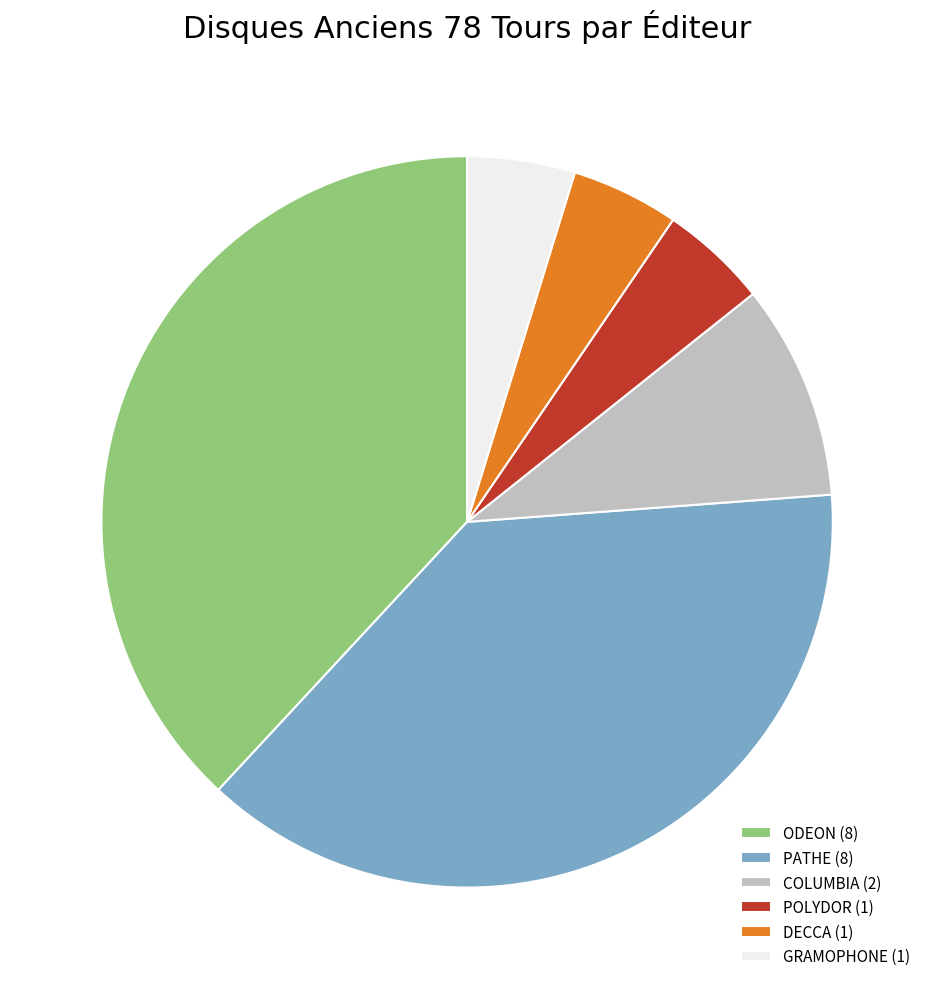

True or false: POLYDOR (1) accounts for 15% of the total.

False